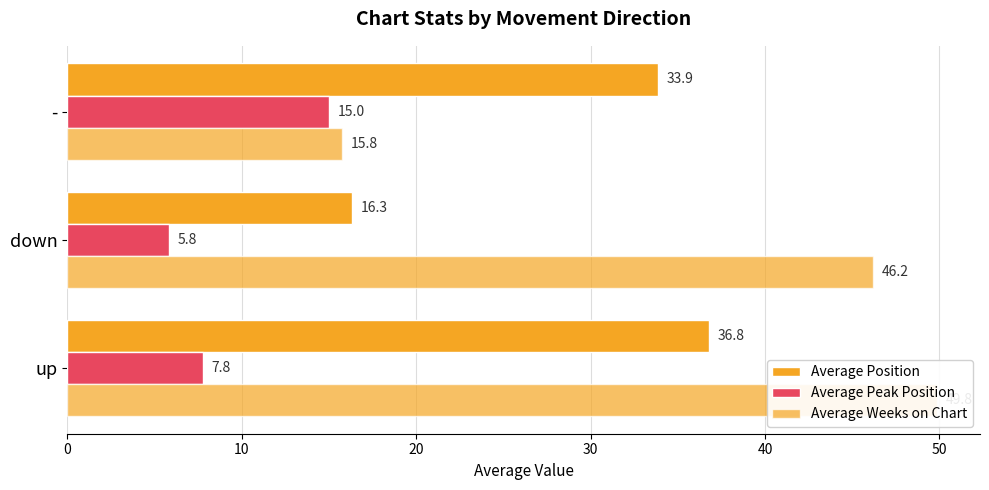

Is the value of Average Peak Position at - greater than the value of Average Position at down?

No